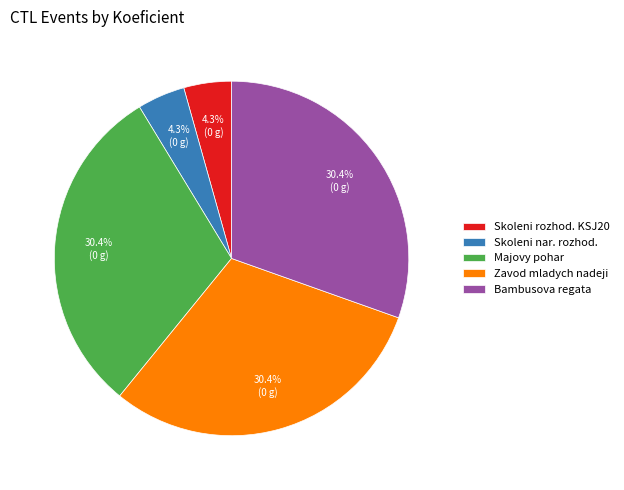

Between Bambusova regata and Skoleni nar. rozhod., which is larger?

Bambusova regata